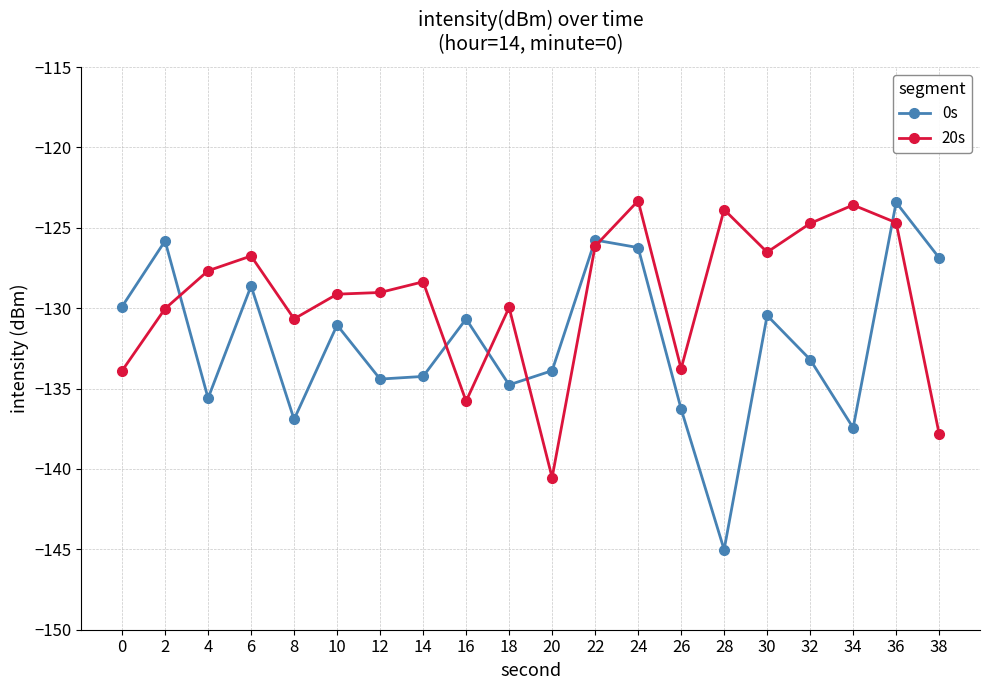

True or false: 20s has more than 2 points higher than both neighbors.

True